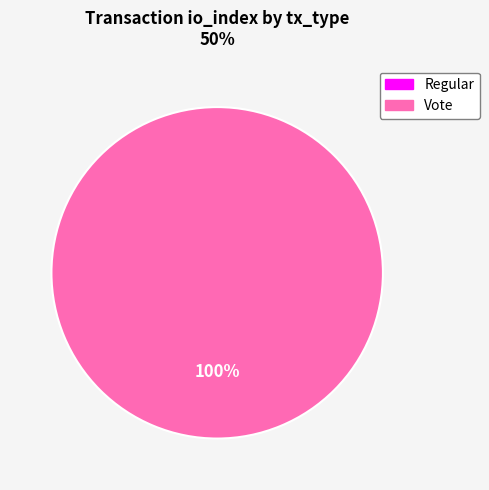

Does any single category account for the majority?

Yes